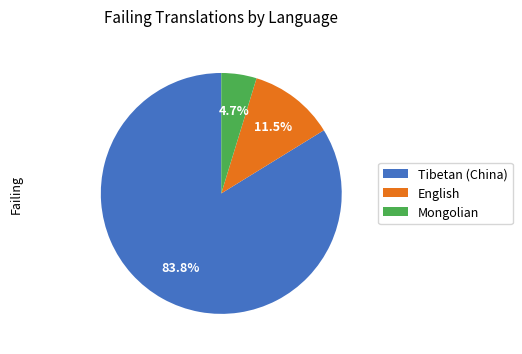

To the nearest percent, what is the combined percentage of Tibetan (China) and Mongolian?

89%